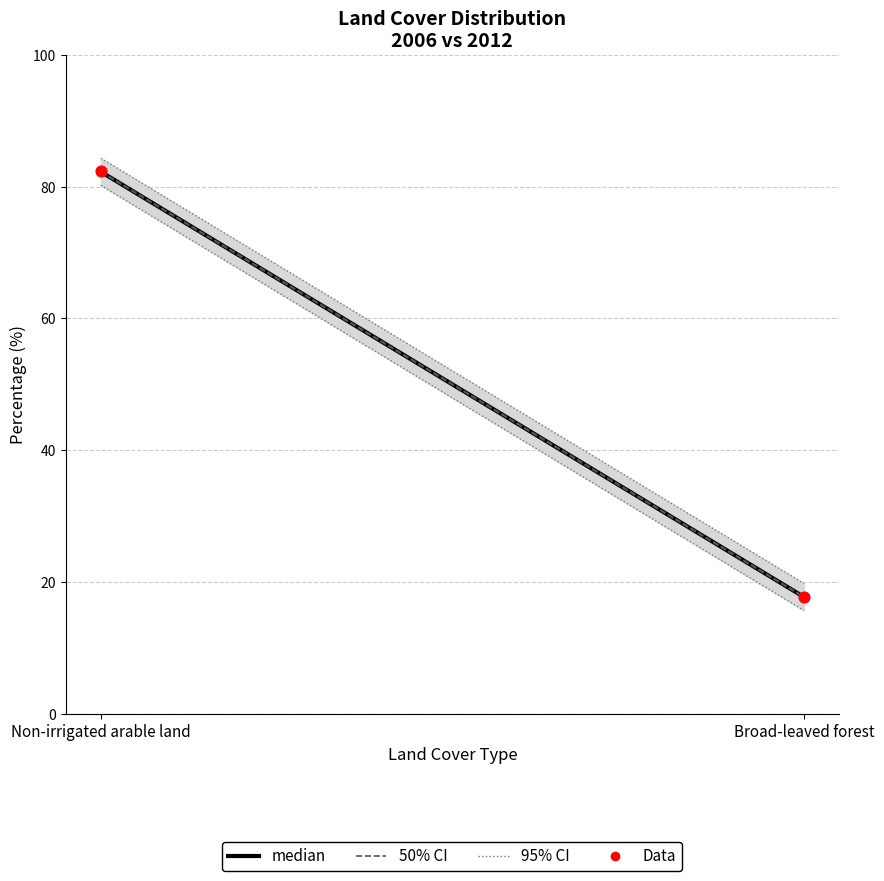

What is the average Y value?

50.0